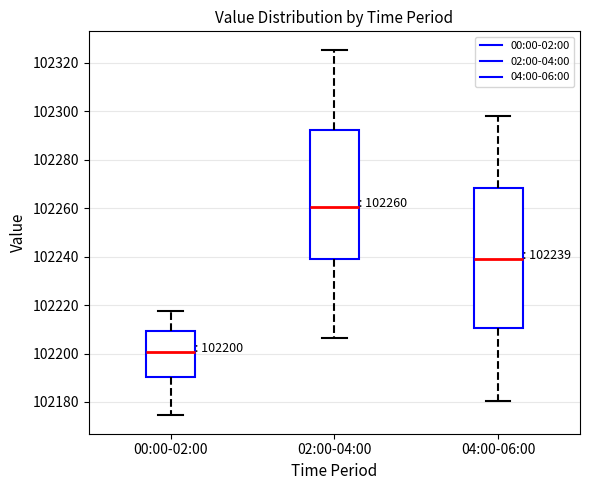

Which box has the highest median line?

02:00-04:00